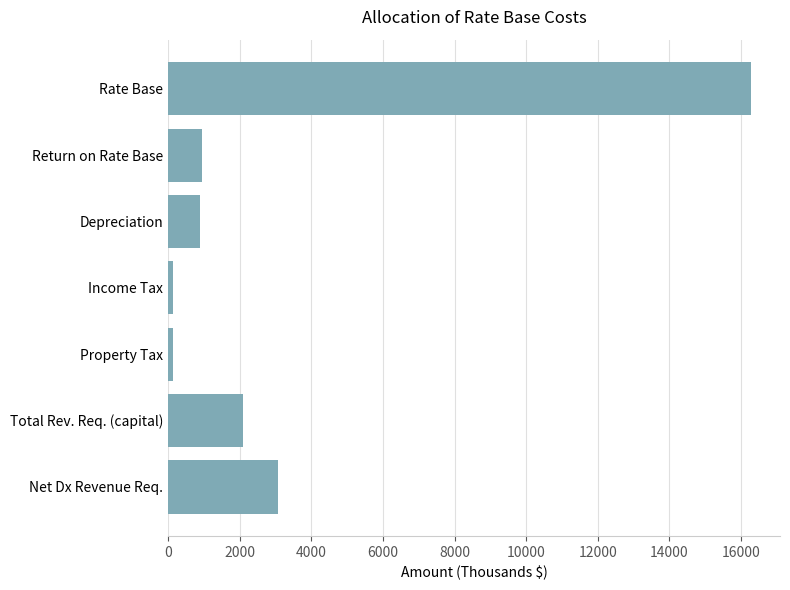

What is the ratio of the value at Rate Base to the value at Net Dx Revenue Req.?

5.3